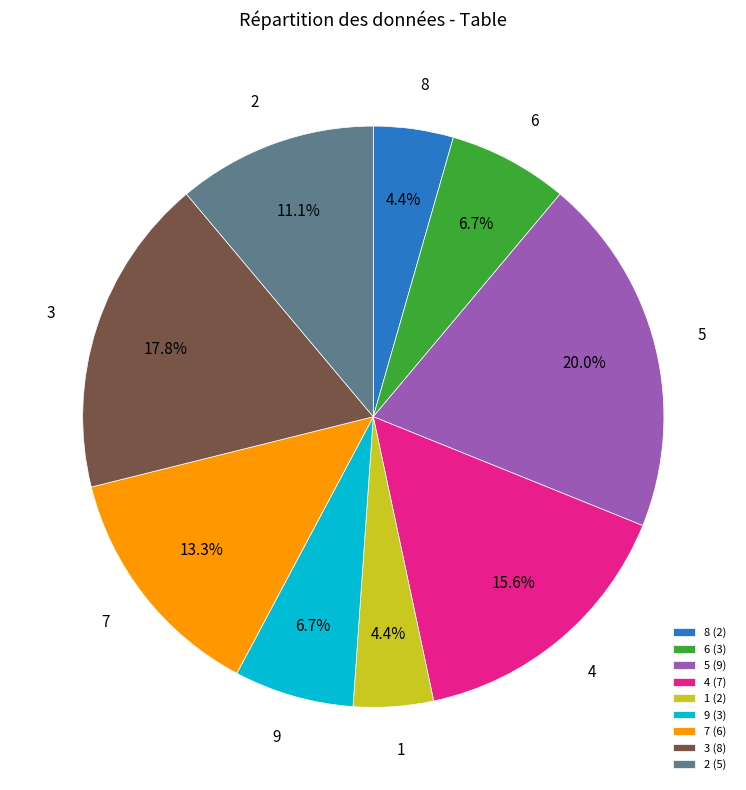

To the nearest percent, what is the difference between the 6 and 5 slice percentages?

13%